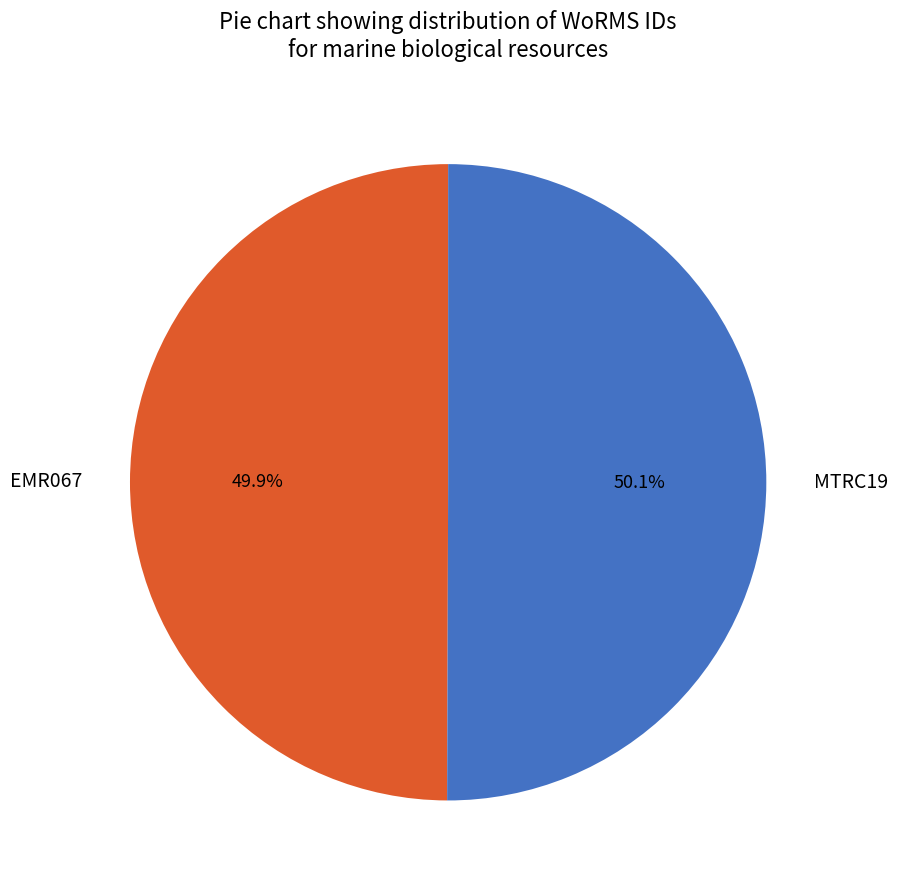

Is the sum of EMR067 and MTRC19 greater than half?

Yes